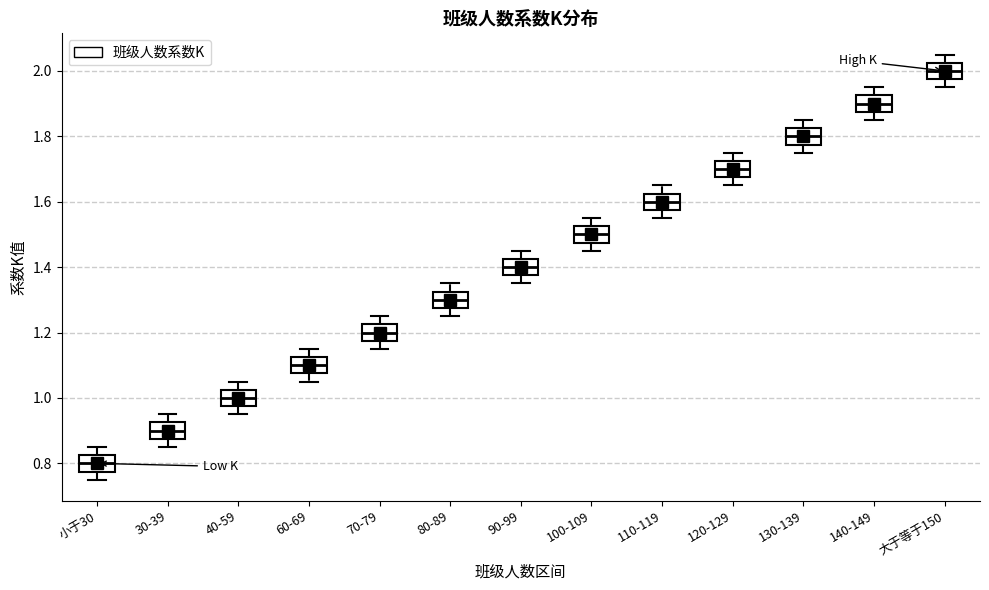

Reading left to right, read every box against the y-axis: the position of its median line, the range the box covers, and the ends of its whiskers. The values are not printed on the chart, so give them approximately, as read against the axis.

小于30: median 0.80, box 0.78 to 0.82, whiskers 0.76 to 0.86
30-39: median 0.90, box 0.88 to 0.92, whiskers 0.86 to 0.96
40-59: median 1.00, box 0.98 to 1.02, whiskers 0.96 to 1.06
60-69: median 1.10, box 1.08 to 1.12, whiskers 1.06 to 1.16
70-79: median 1.20, box 1.18 to 1.22, whiskers 1.16 to 1.26
80-89: median 1.30, box 1.28 to 1.32, whiskers 1.26 to 1.36
90-99: median 1.40, box 1.38 to 1.42, whiskers 1.36 to 1.46
100-109: median 1.50, box 1.48 to 1.52, whiskers 1.46 to 1.56
110-119: median 1.60, box 1.58 to 1.62, whiskers 1.56 to 1.66
120-129: median 1.70, box 1.68 to 1.72, whiskers 1.66 to 1.76
130-139: median 1.80, box 1.78 to 1.82, whiskers 1.76 to 1.86
140-149: median 1.90, box 1.88 to 1.92, whiskers 1.86 to 1.96
大于等于150: median 2.00, box 1.98 to 2.02, whiskers 1.96 to 2.06